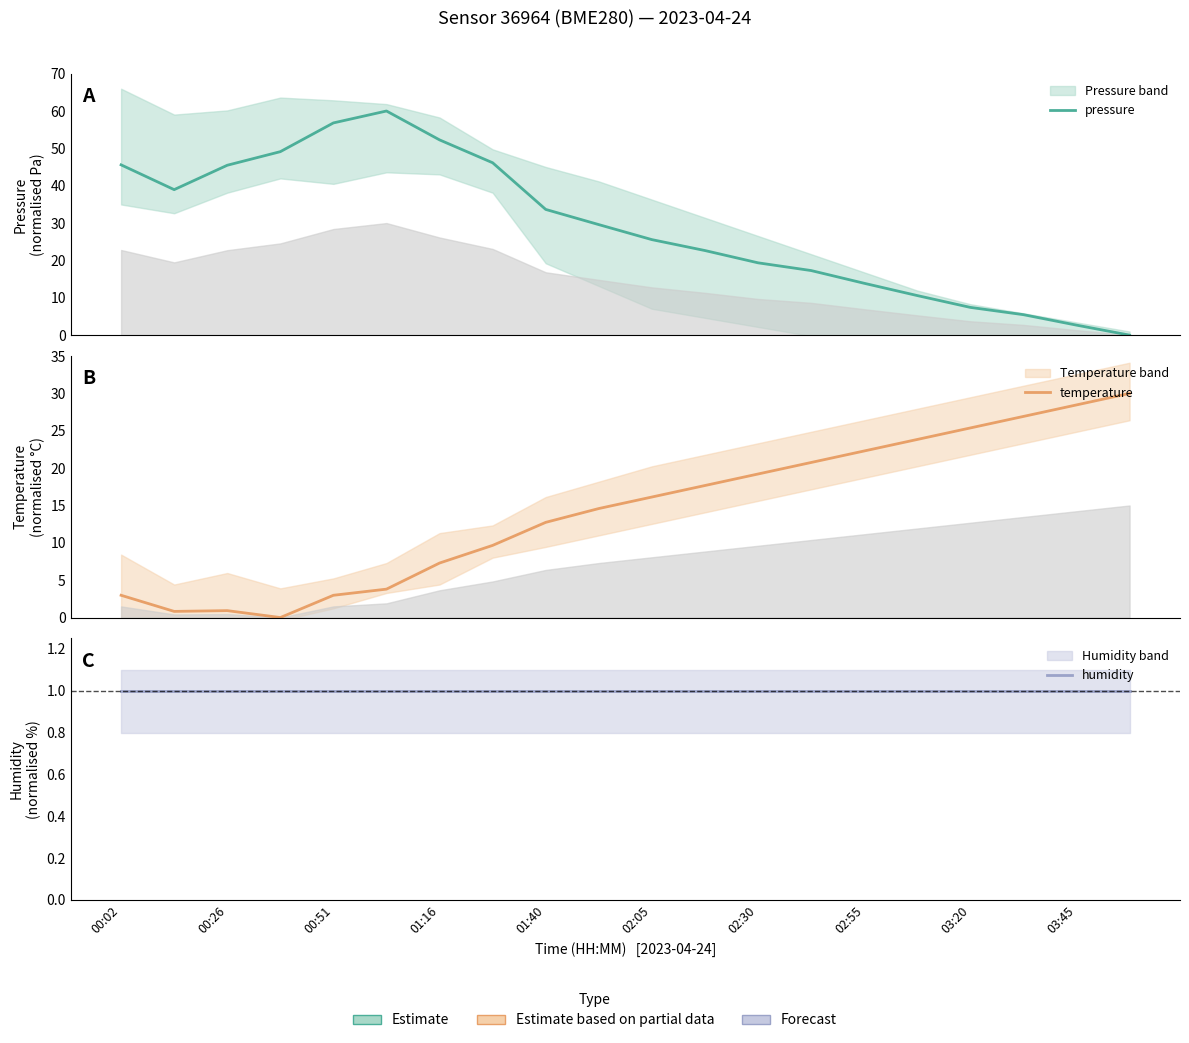

What is the sum of all pressure values?

582.5